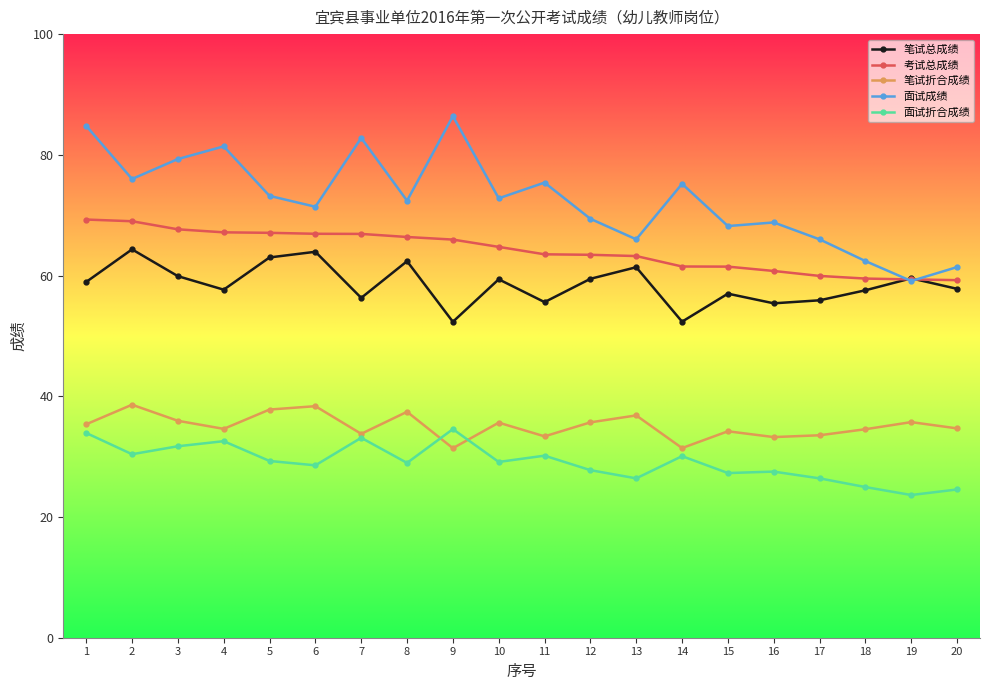

What is the highest value of the 考试总成绩 series?

69.3